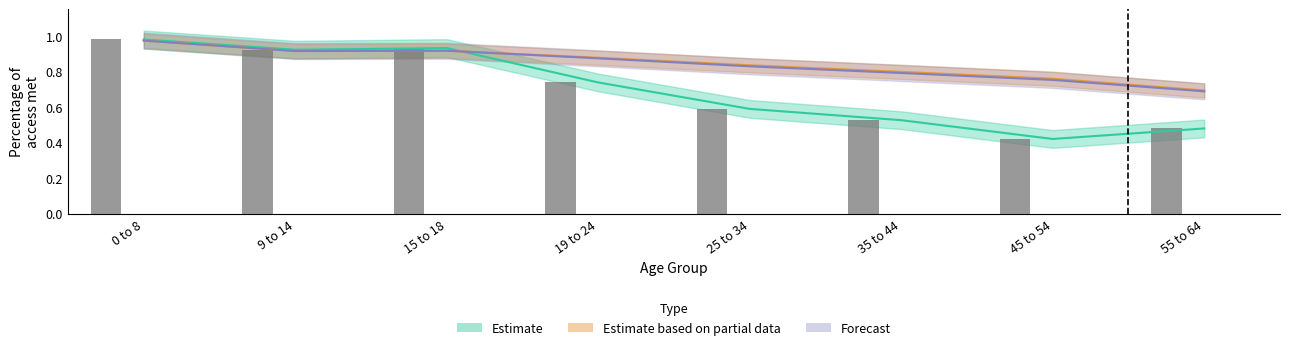

Reading left to right, extract all data points from this chart.

Estimate: 1.0	0.9	0.9	0.7	0.6	0.5	0.4	0.5
Estimate based on partial data: 1.0	0.9	0.9	0.9	0.8	0.8	0.8	0.7
Forecast: 1.0	0.9	0.9	0.9	0.8	0.8	0.8	0.7